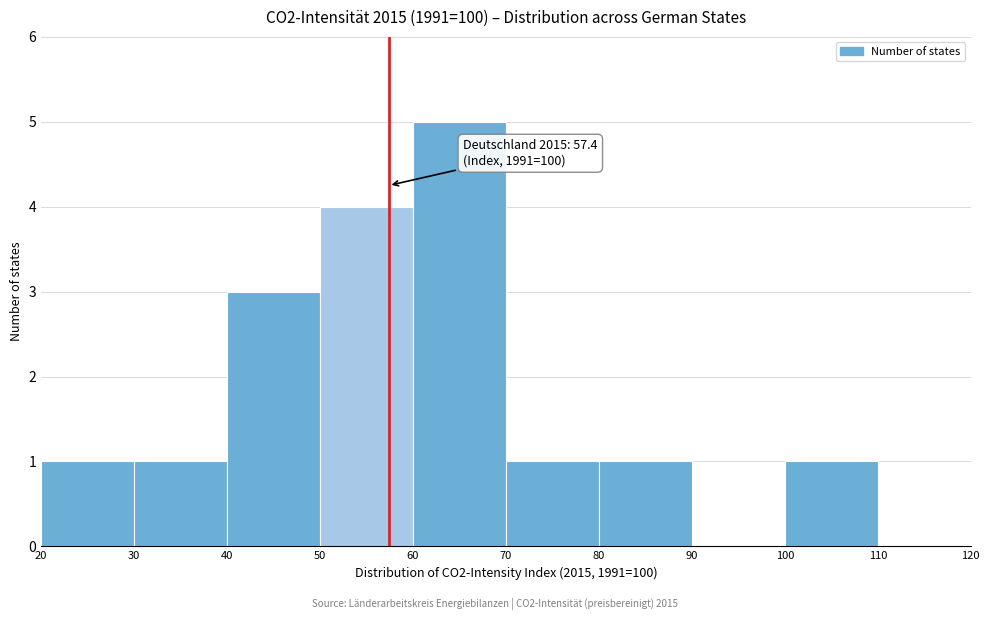

Which range on the x-axis has the tallest bar?

60 to 70